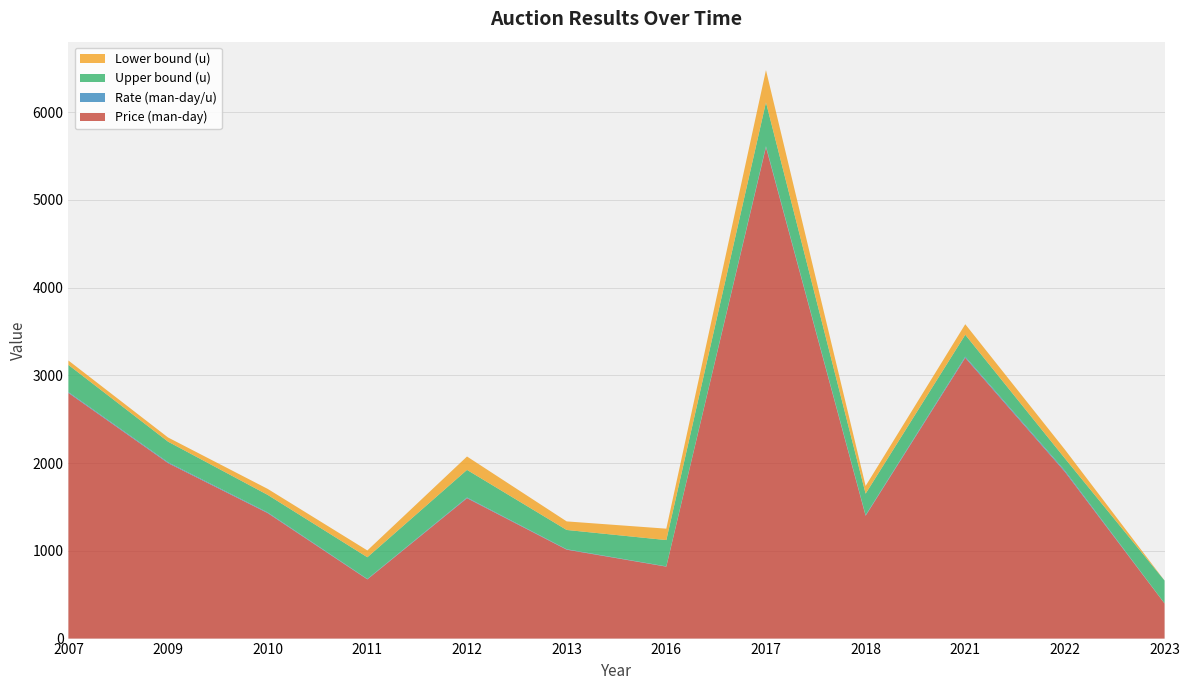

Reading right to left, extract all data points from this chart.

Price (man-day): 400.0	1900.0	3200.0	1400.0	5600.0	820.0	1013.3	1600.0	675.0	1430.0	2000.0	2800.0
Rate (man-day/u): 1.5	13.6	12.8	6.8	11.3	2.7	4.7	7.6	4.5	7.5	9.2	9.0
Upper bound (u): 260.0	140.0	250.0	245.0	500.0	300.0	220.0	315.0	247.5	200.0	235.0	310.0
Lower bound (u): 0.0	100.0	120.0	87.5	367.5	130.0	97.5	152.5	77.5	68.3	47.5	50.0